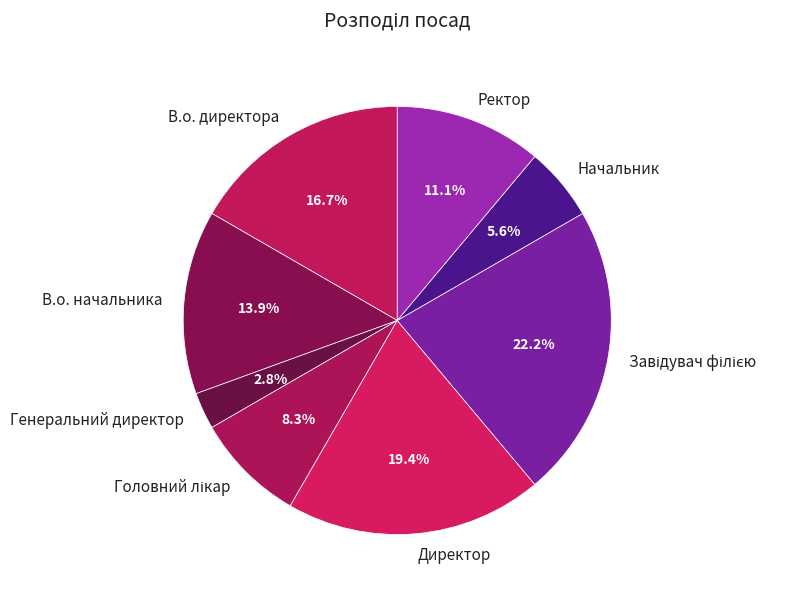

What percentage is the Ректор slice, to the nearest percent?

11%